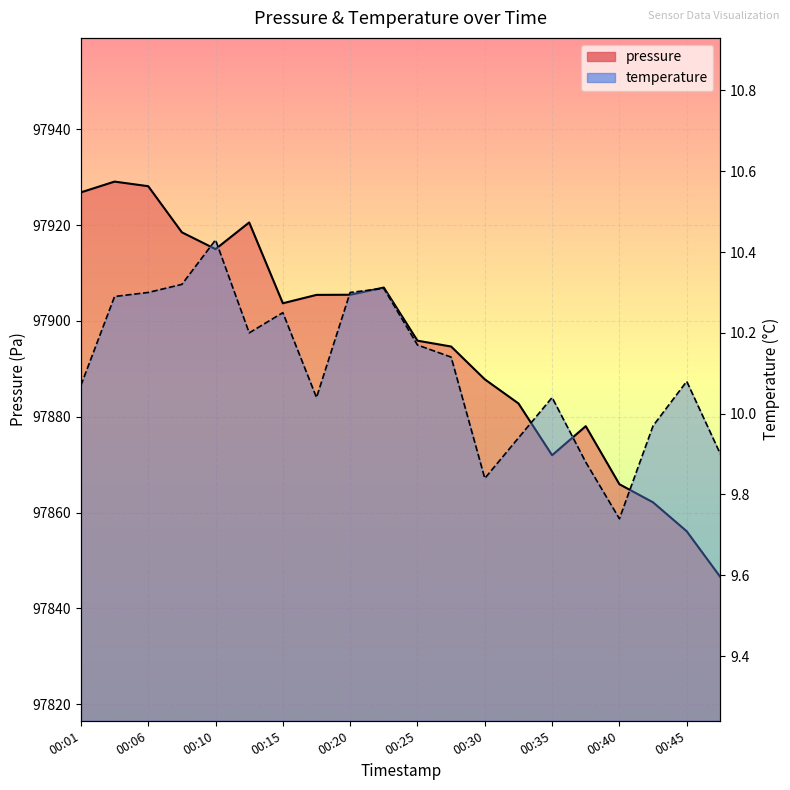

Reading left to right, list all the values displayed in this chart.

pressure: 00:01=97926.8	00:03=97929.1	00:06=97928.1	00:08=97918.5	00:10=97915.0	00:13=97920.6	00:15=97903.7	00:18=97905.4	00:20=97905.5	00:23=97907.0	00:25=97895.9	00:28=97894.7	00:30=97887.8	00:33=97882.8	00:35=97872.0	00:38=97878.0	00:40=97865.9	00:43=97862.1	00:45=97856.1	00:48=97846.5
temperature: 00:01=10.1	00:03=10.3	00:06=10.3	00:08=10.3	00:10=10.4	00:13=10.2	00:15=10.2	00:18=10.0	00:20=10.3	00:23=10.3	00:25=10.2	00:28=10.1	00:30=9.8	00:33=9.9	00:35=10.0	00:38=9.9	00:40=9.7	00:43=10.0	00:45=10.1	00:48=9.9